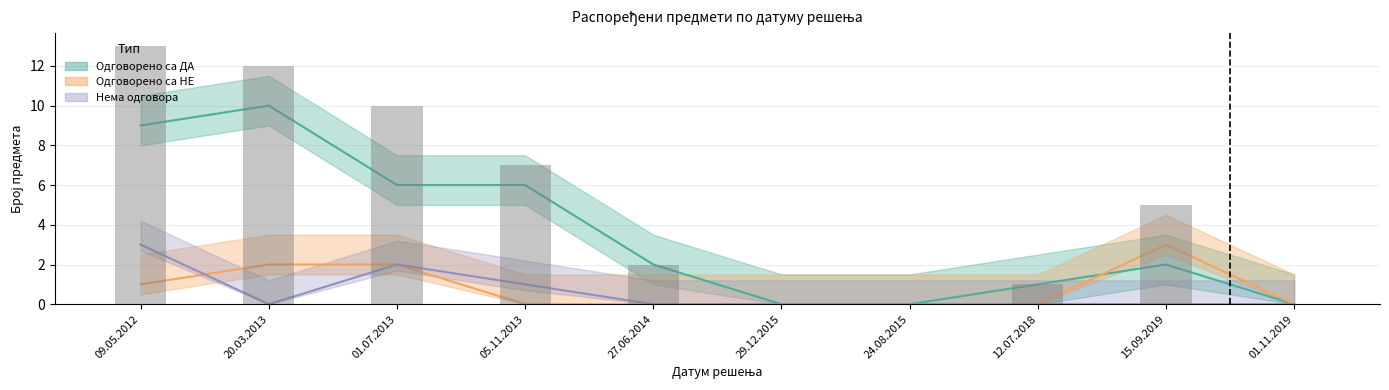

Is it true that Нема одговора equals 1 at 27.06.2014?

False